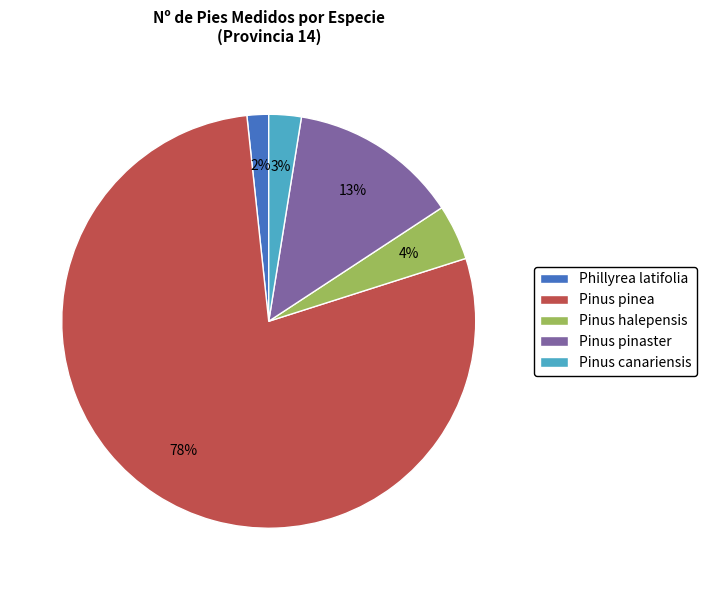

To the nearest percent, what portion does Pinus pinaster represent?

13%